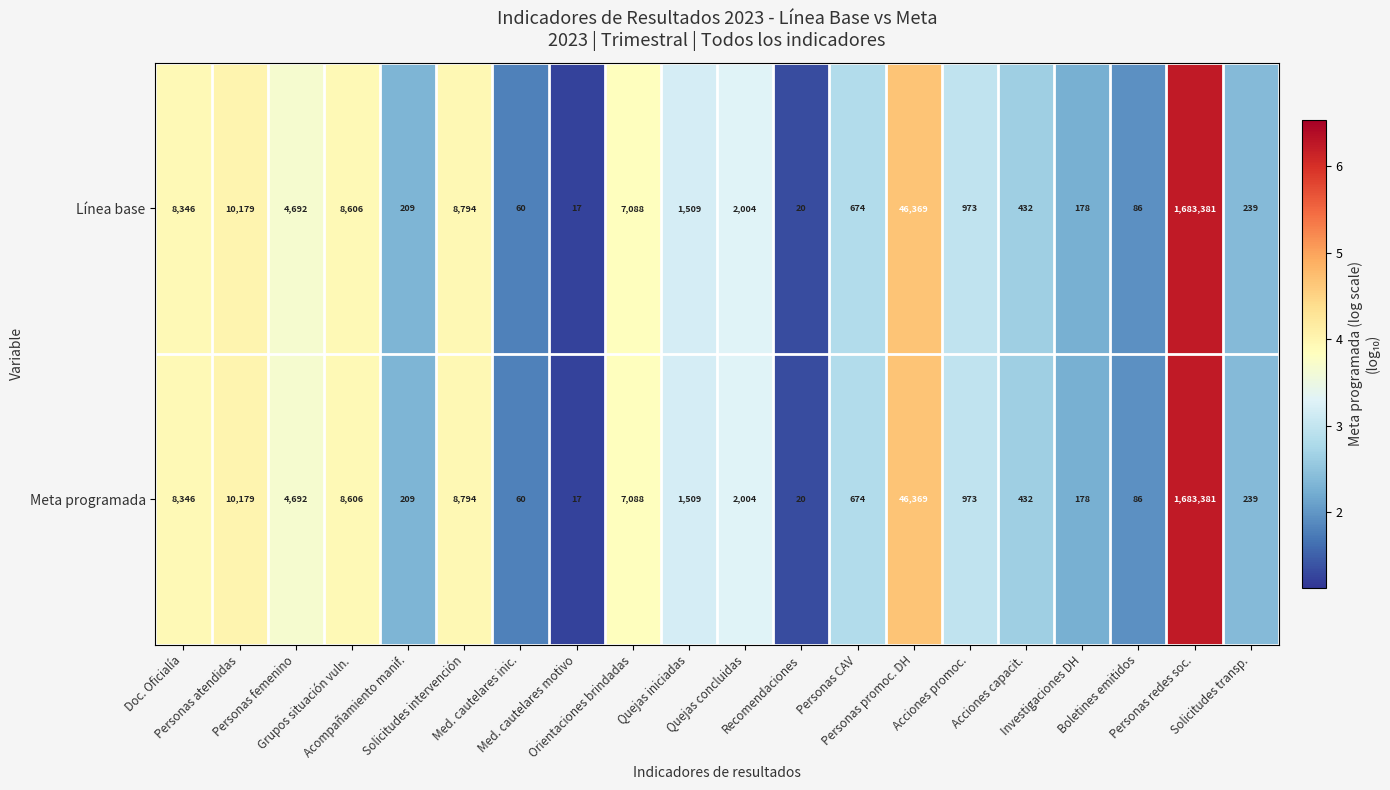

What is the difference between the maximum and minimum values in the Línea base series?

1683364